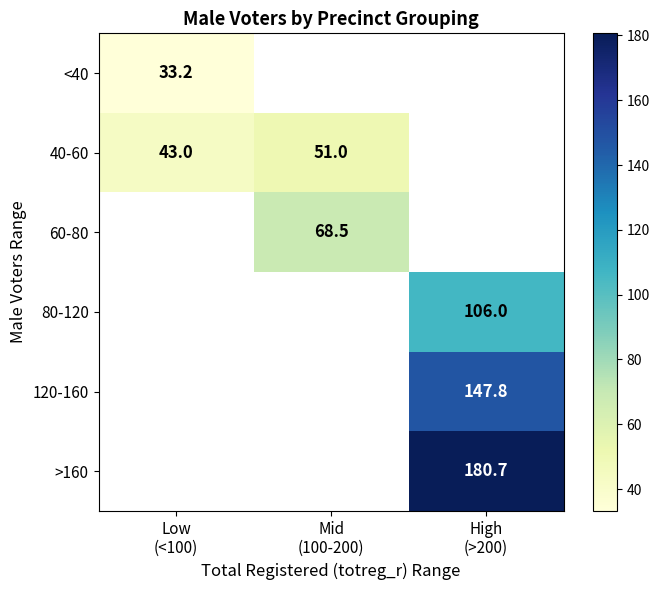

What is the spread (max minus min) of values at Low
(<100)?

9.8